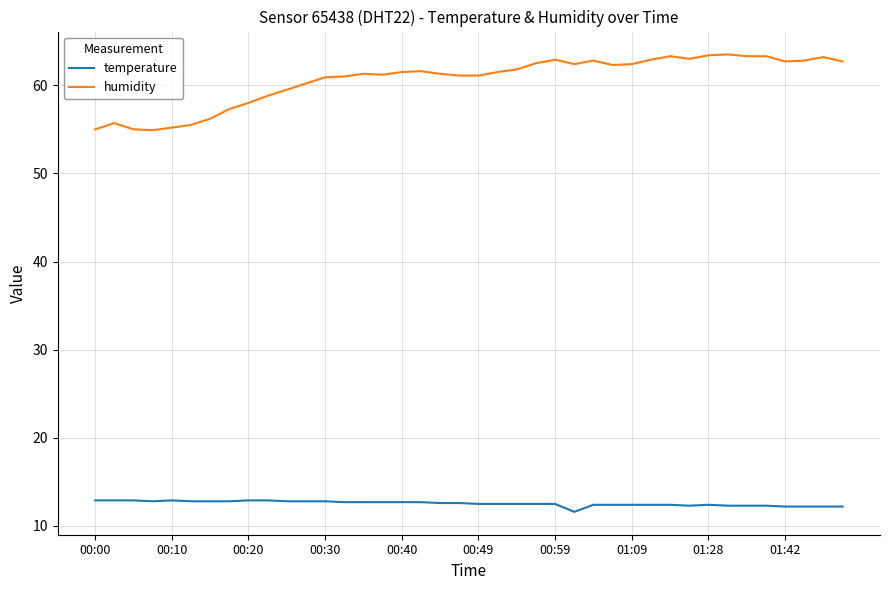

True or false: temperature and humidity intersect in this chart.

False